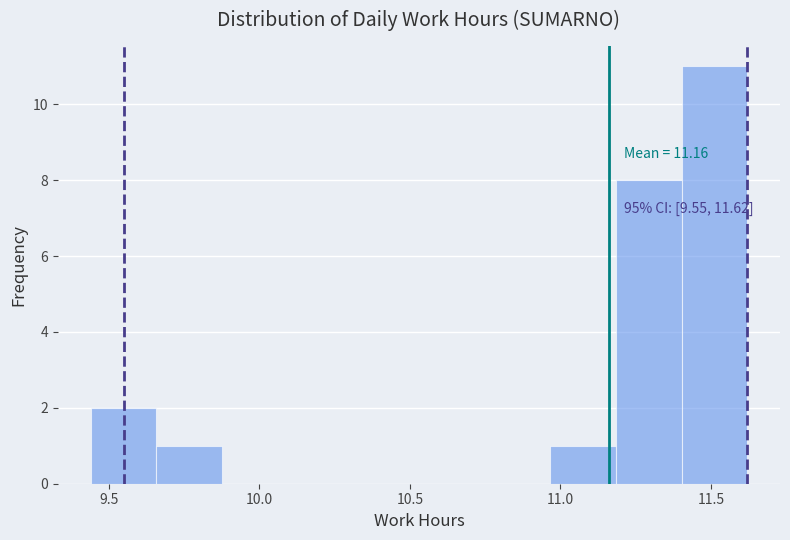

Which range on the x-axis has the tallest bar?

11.40 to 11.60